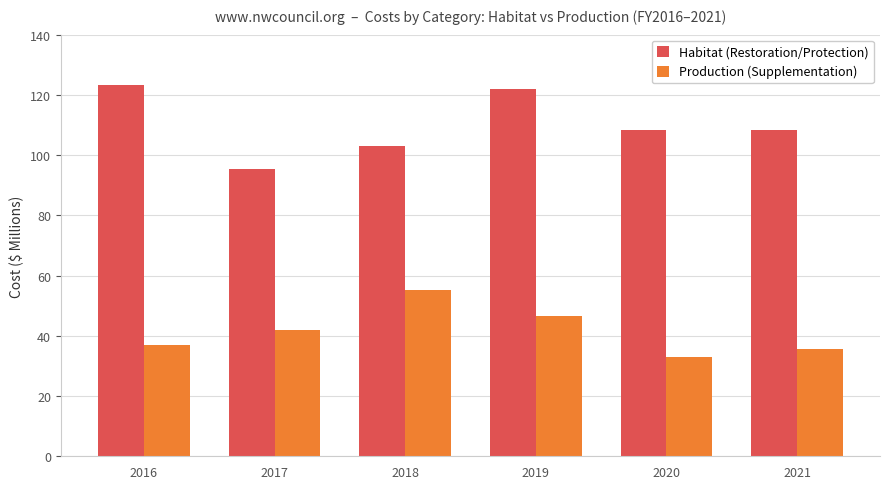

What is the value of the Habitat (Restoration/Protection) bar at the 1st from the left?

123.3